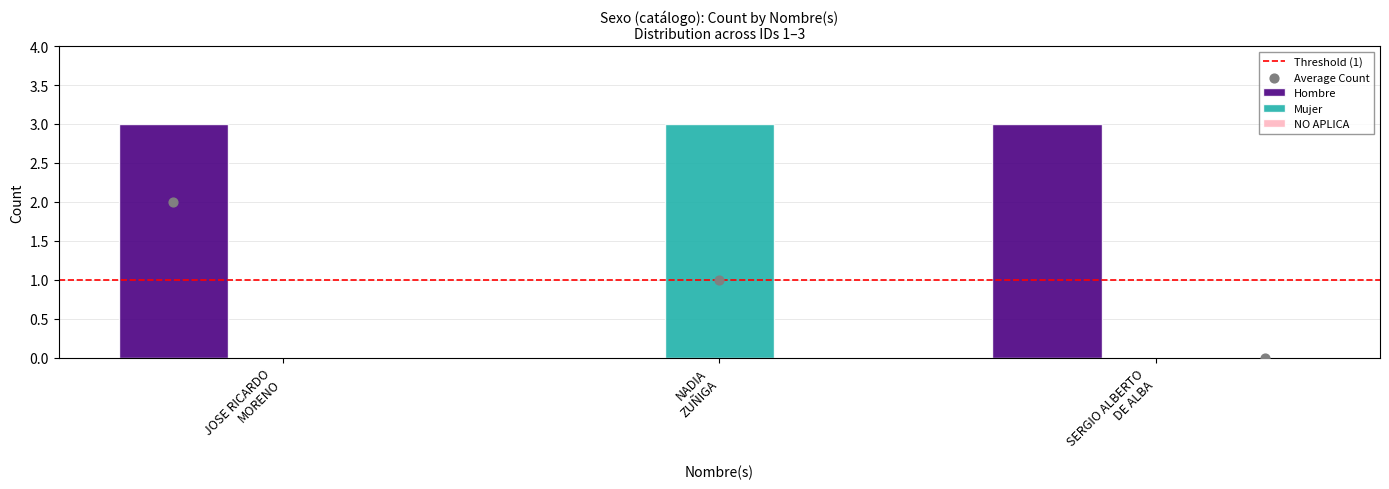

Which series contains the lowest Y value?

Mujer